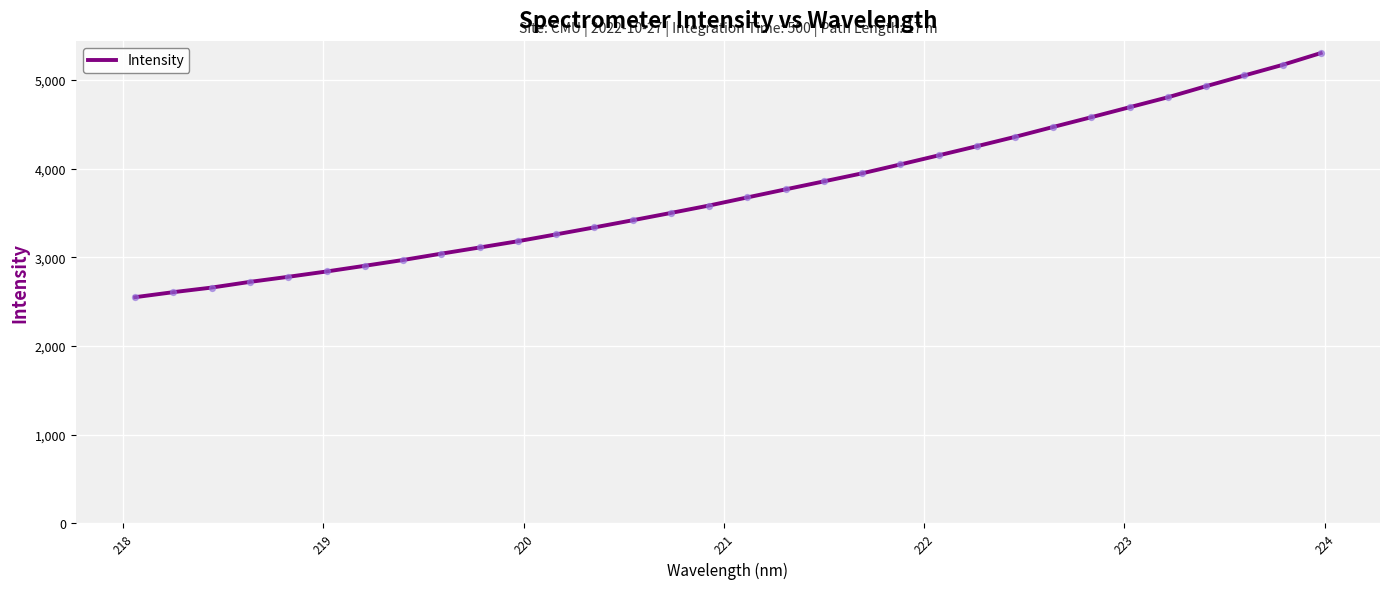

What is the greatest value displayed?

5304.1